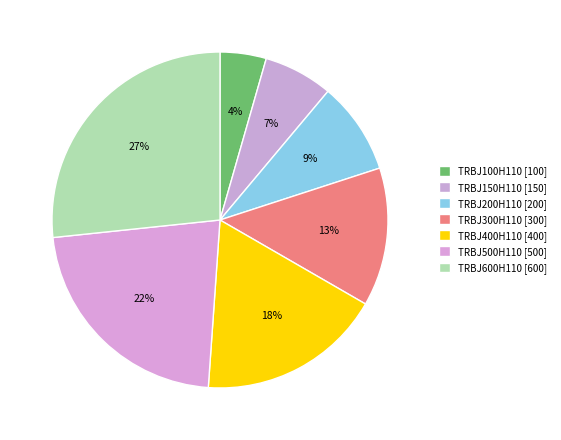

The TRBJ300H110 slice represents 1% of the pie. True or false?

False